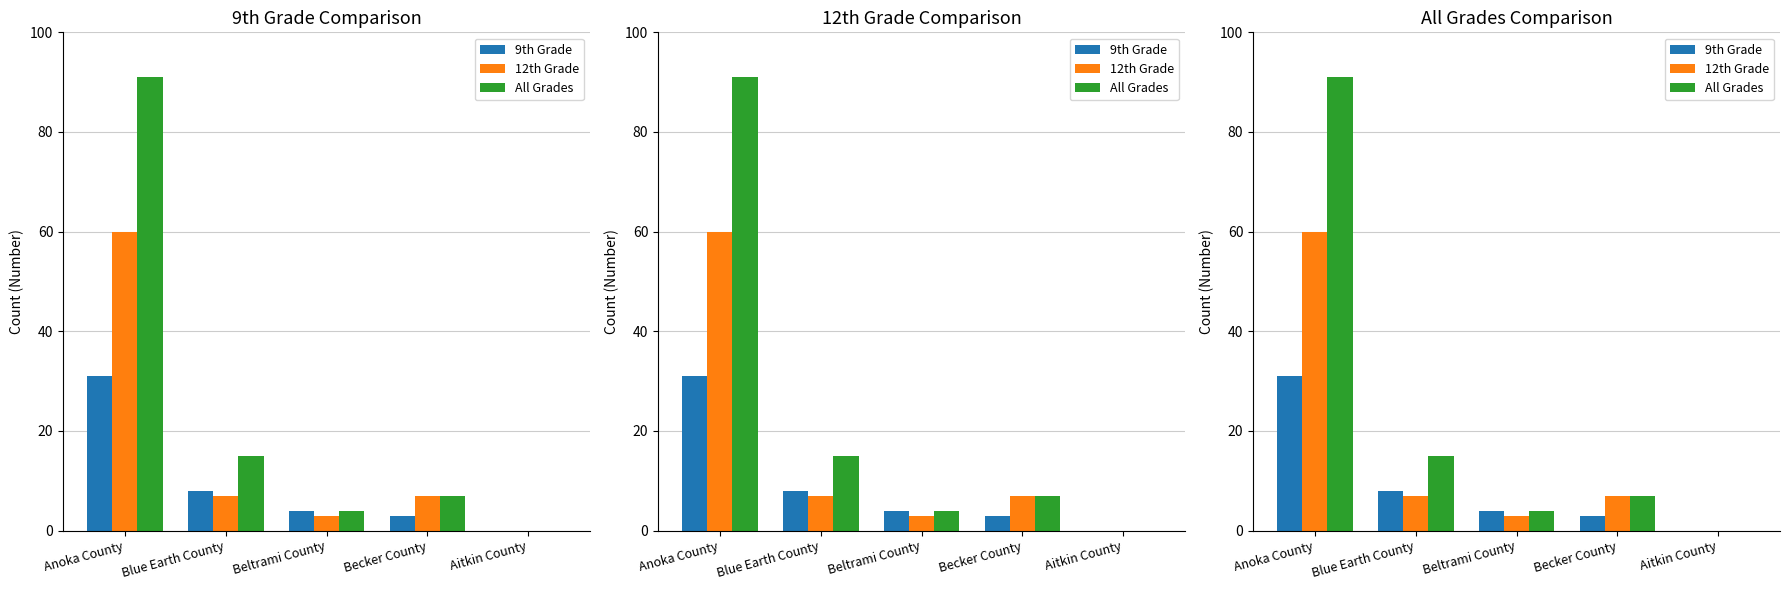

The 12th Grade series shows 3 at Beltrami County. True or false?

True